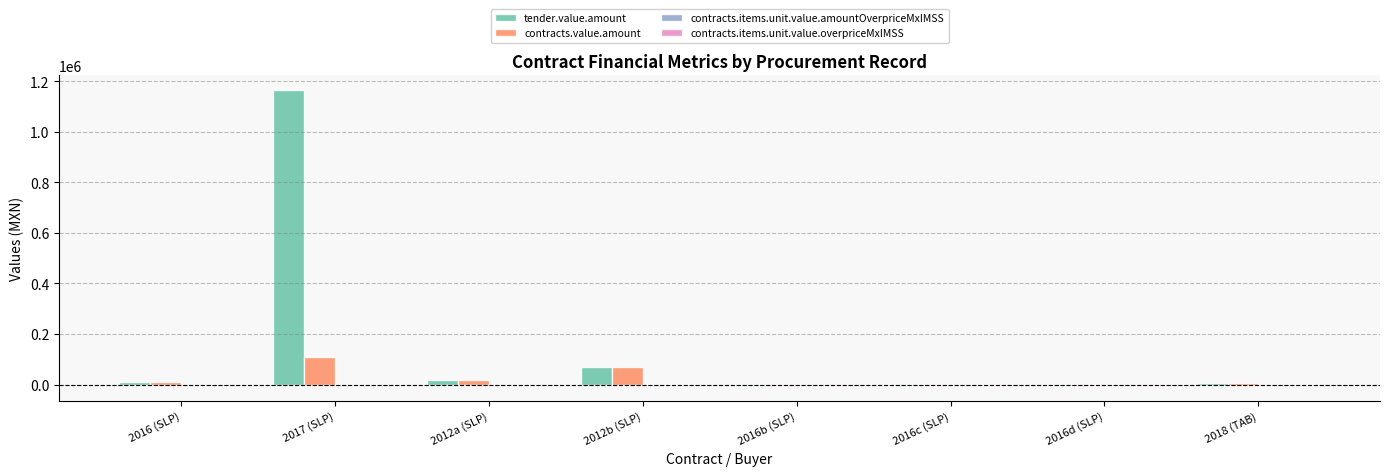

Where is tender.value.amount nearest to the value 582614?

2012b (SLP)